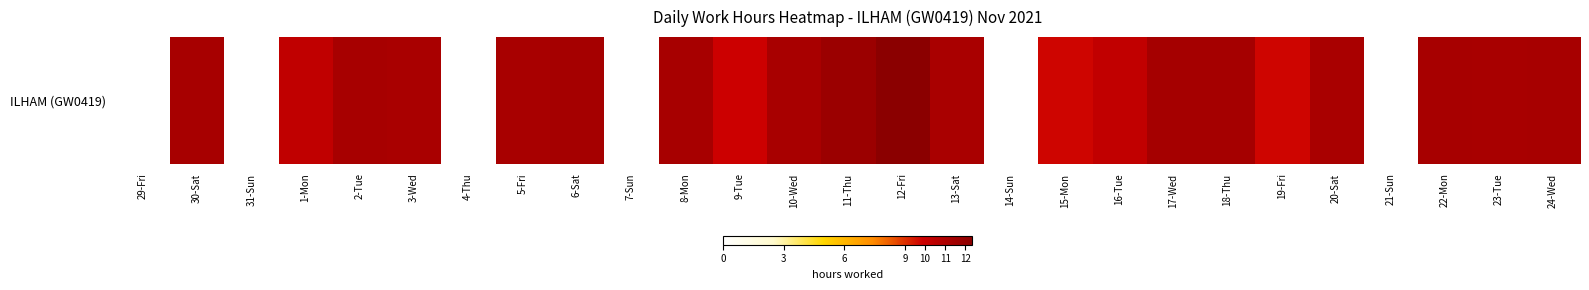

The value at 6-Sat is 11.3. True or false?

True